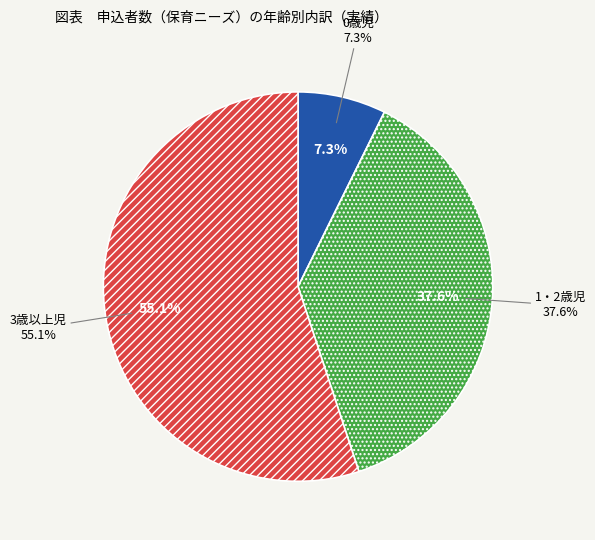

Rank the categories by value from highest to lowest.

3歳以上児, 1・2歳児, 0歳児